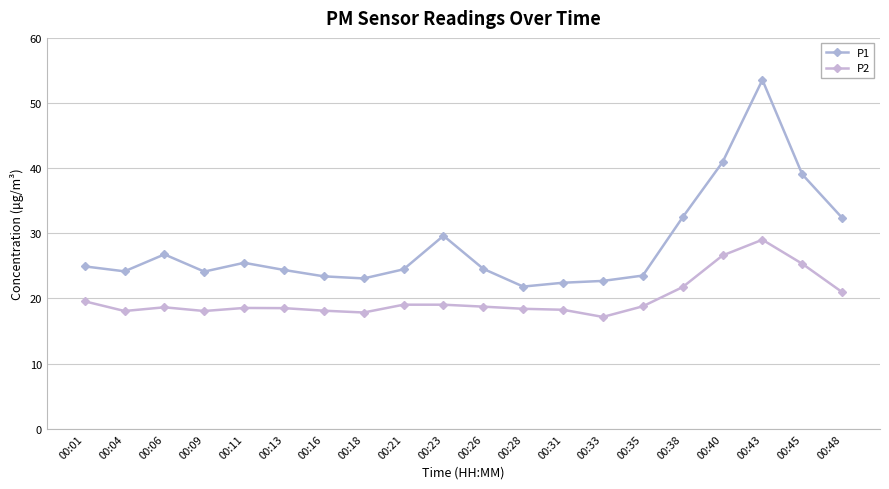

True or false: P1 and P2 intersect in this chart.

False